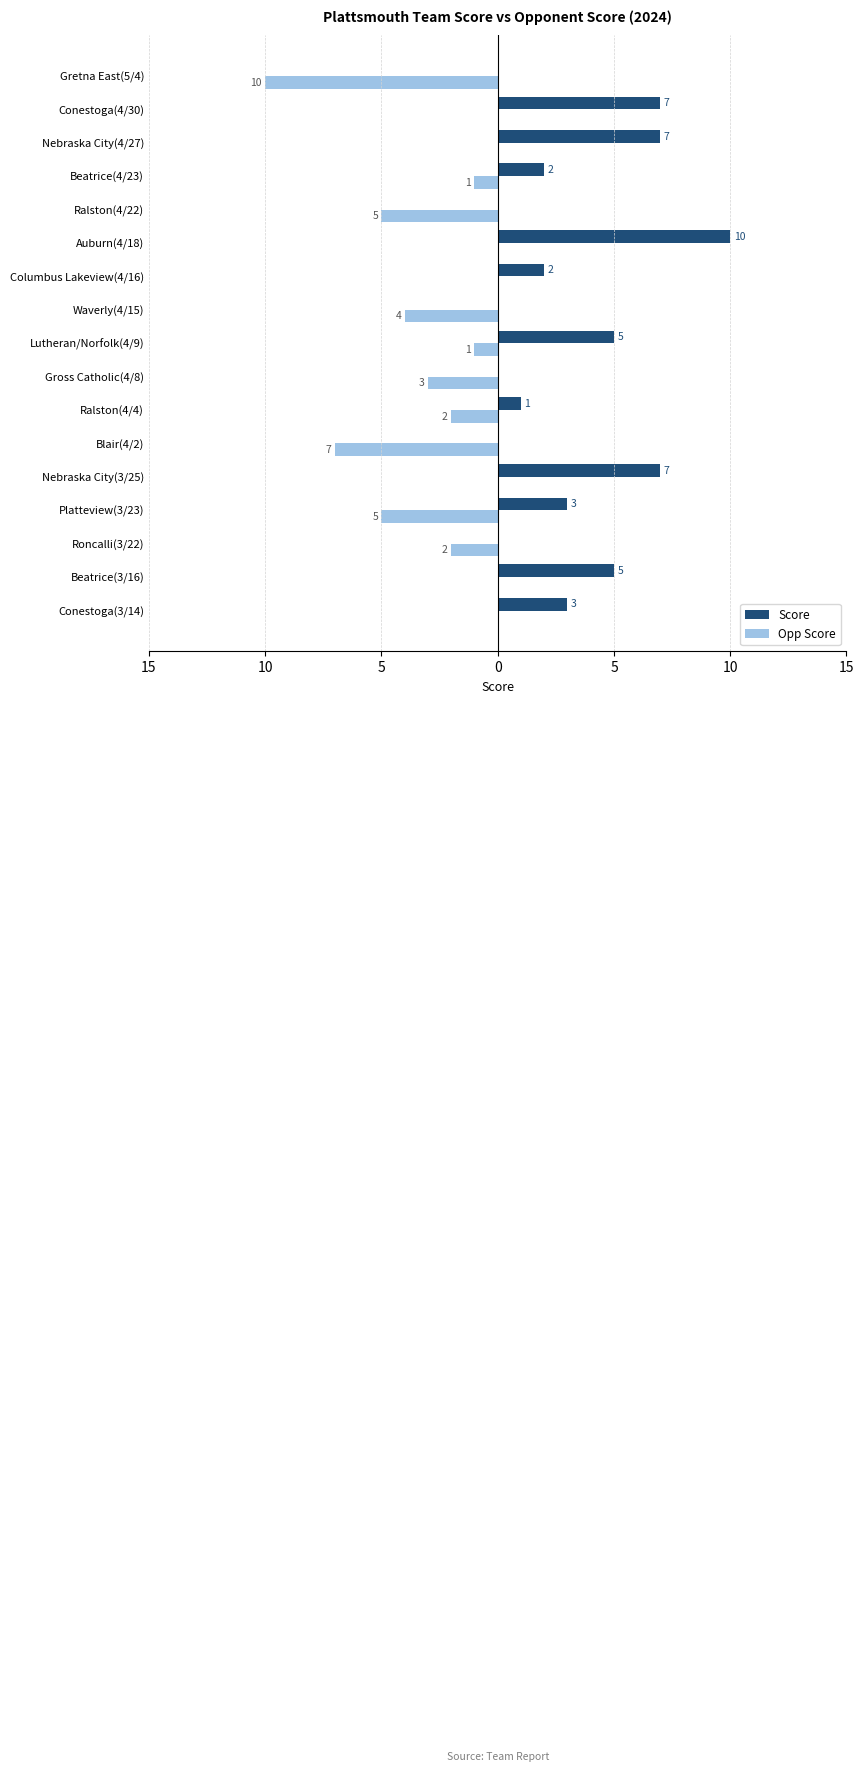

Which series has the largest total across all categories?

Score